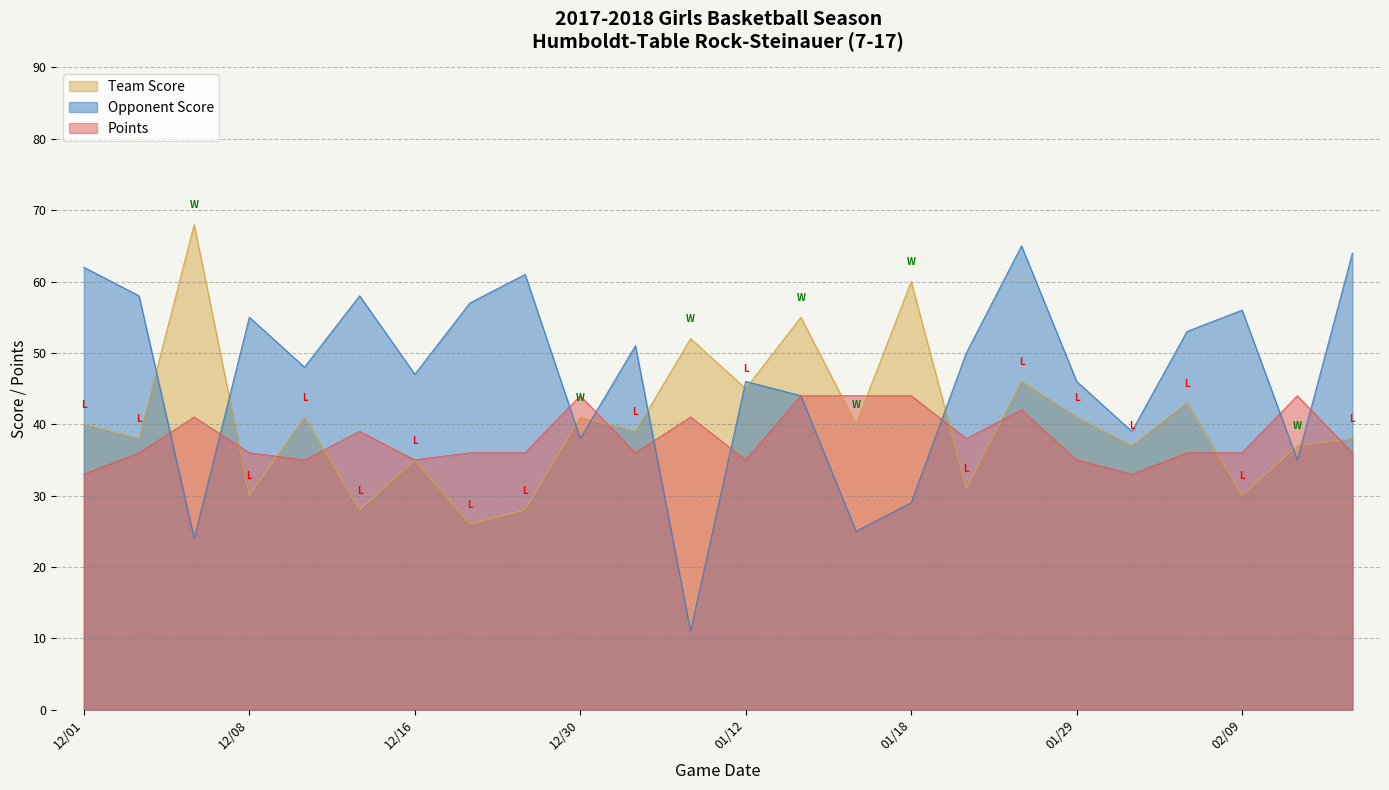

Where does the Points series first go above 36?

12/05